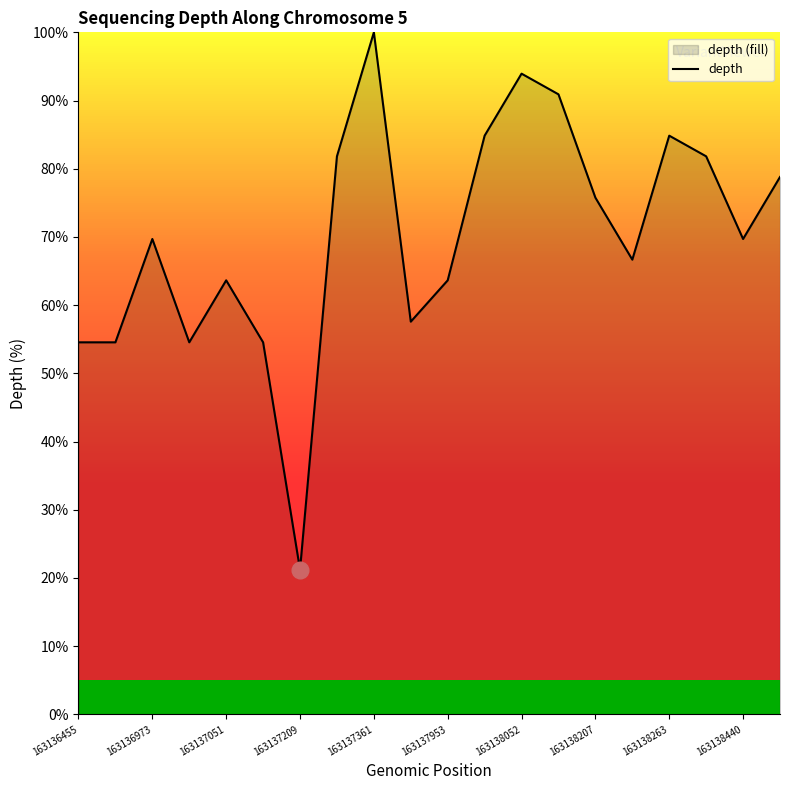

Approximately how many times larger is the value at 163138440 compared to 163138052?

0.7